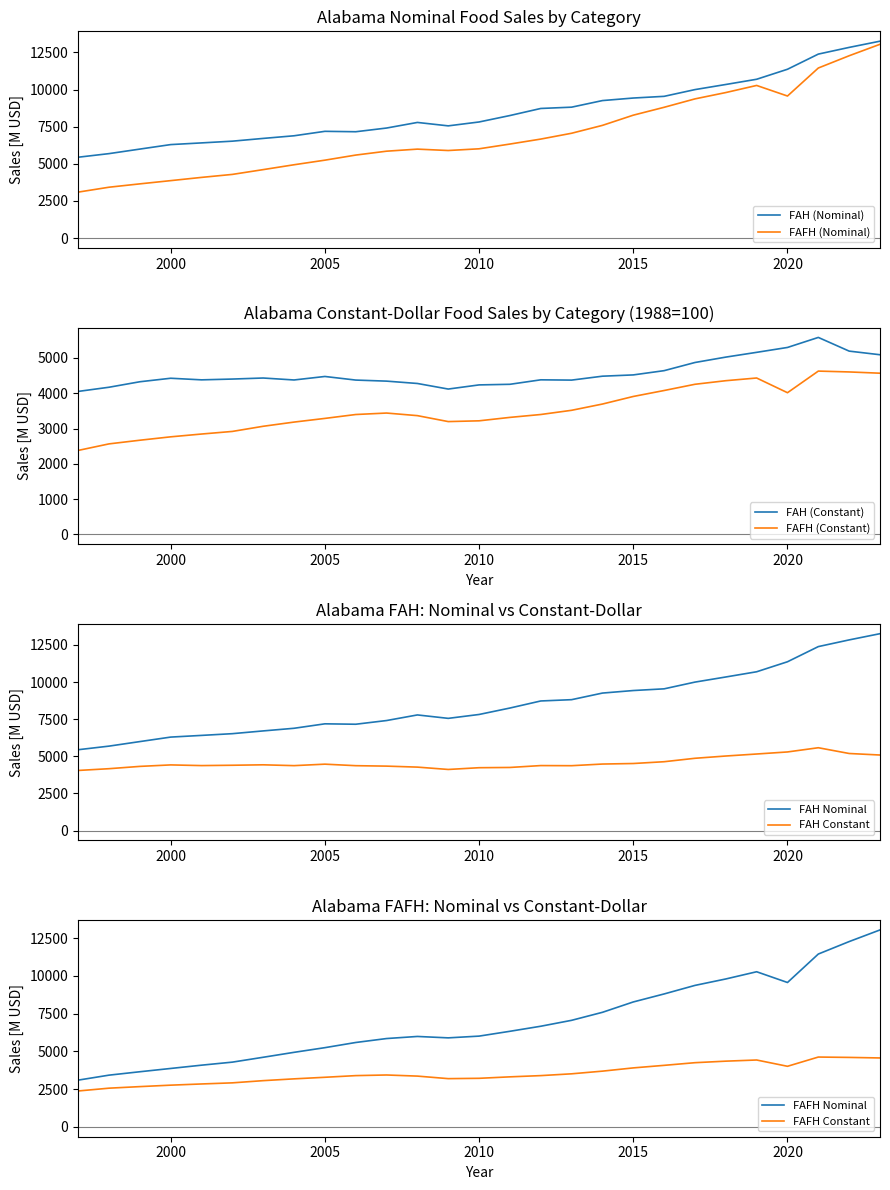

True or false: FAFH (Constant) has more than 0 interior local peaks.

True